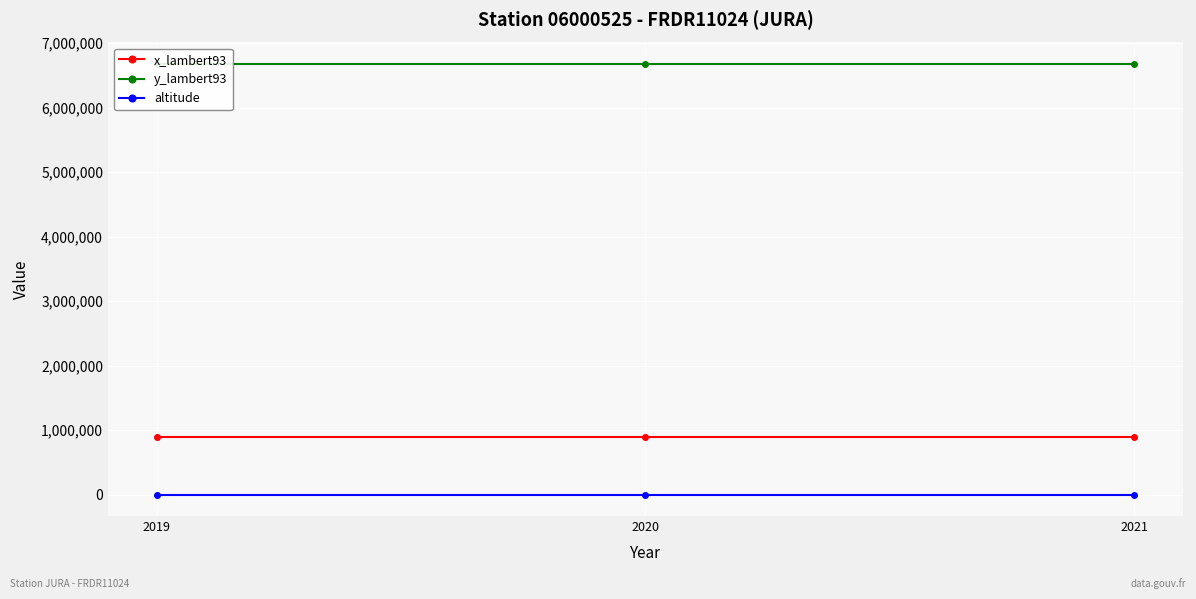

Is it true that x_lambert93 equals 886425 at 2019?

True